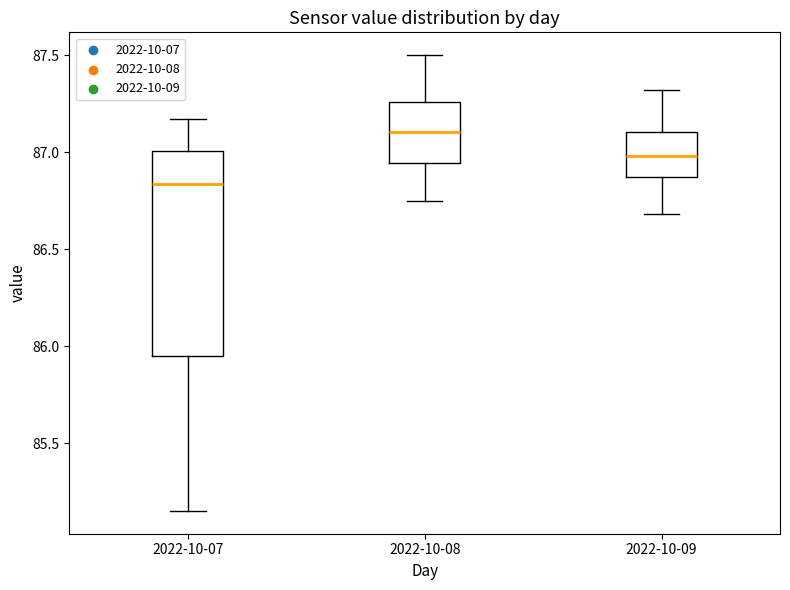

Which box's median line is the highest?

2022-10-08